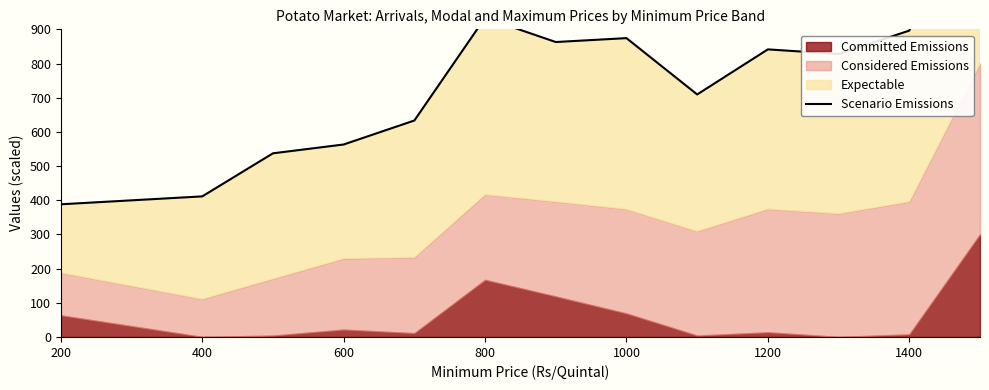

Does the chart have visible grid lines?

No